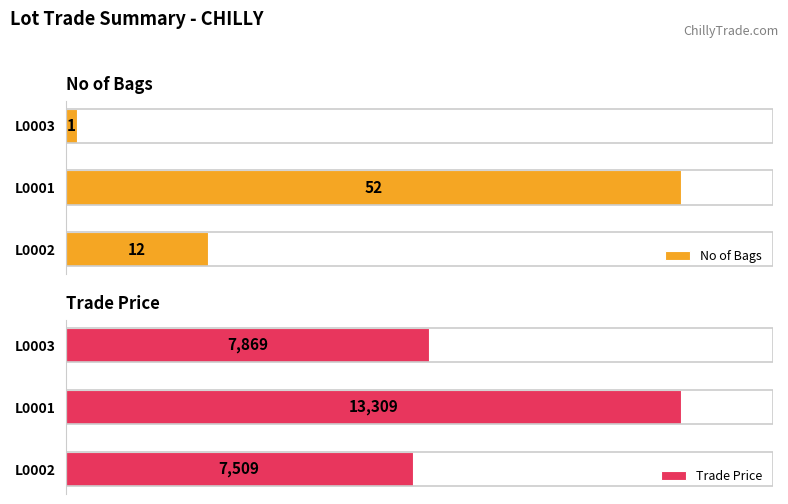

Which series has the largest total across all categories?

Trade Price